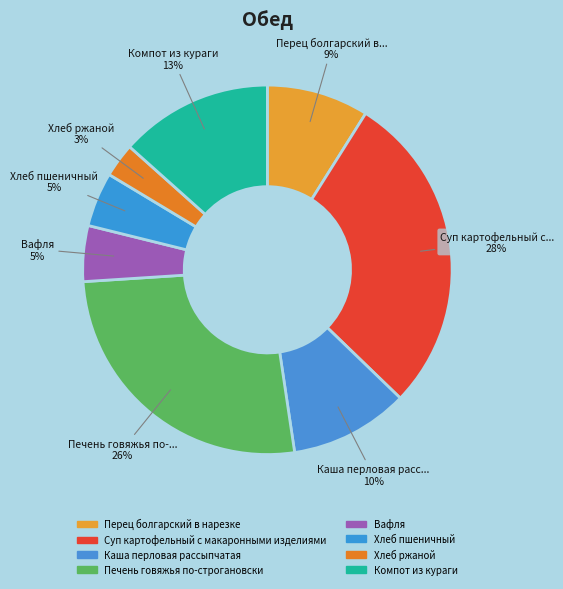

Combined, do Суп картофельный с макаронными изделиями and Вафля account for over 50%?

No